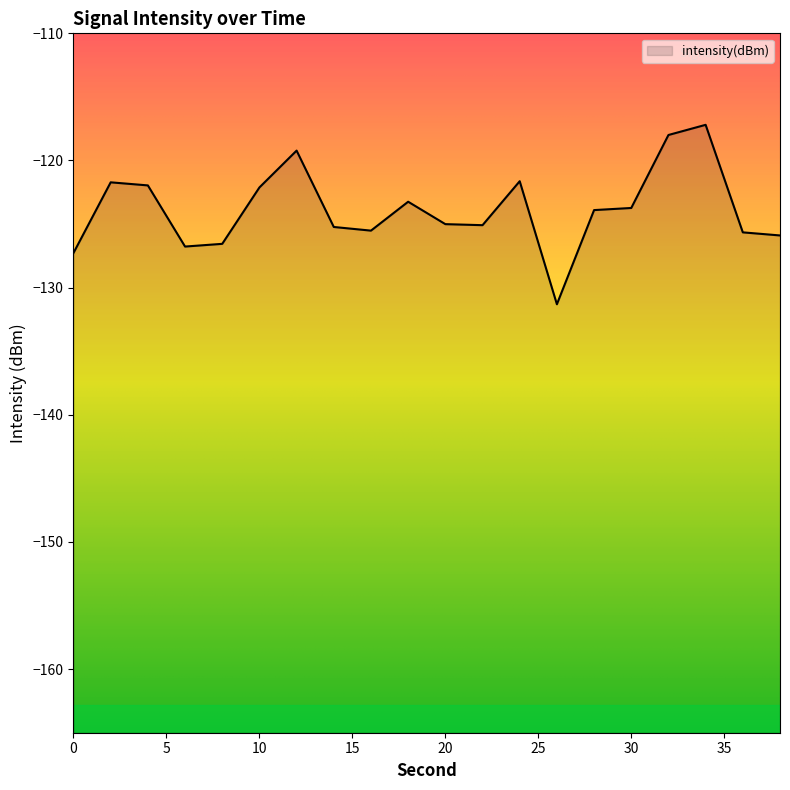

Between 24 and 12, which is larger?

12